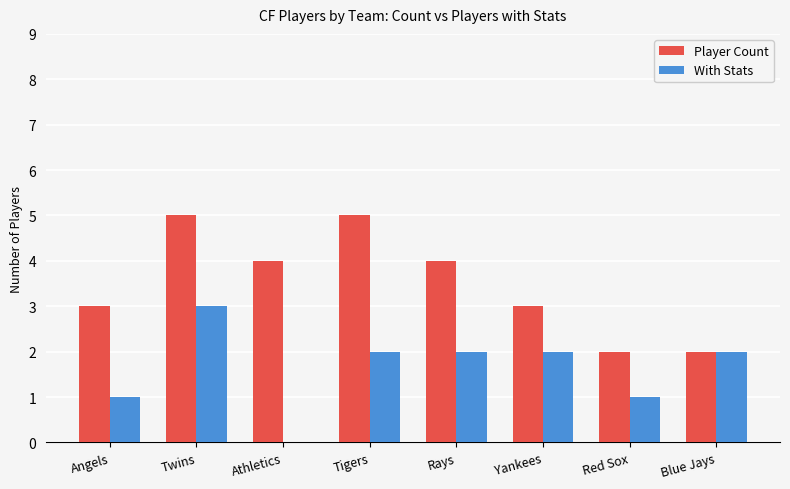

Which series changed the most between Angels and Red Sox?

Player Count